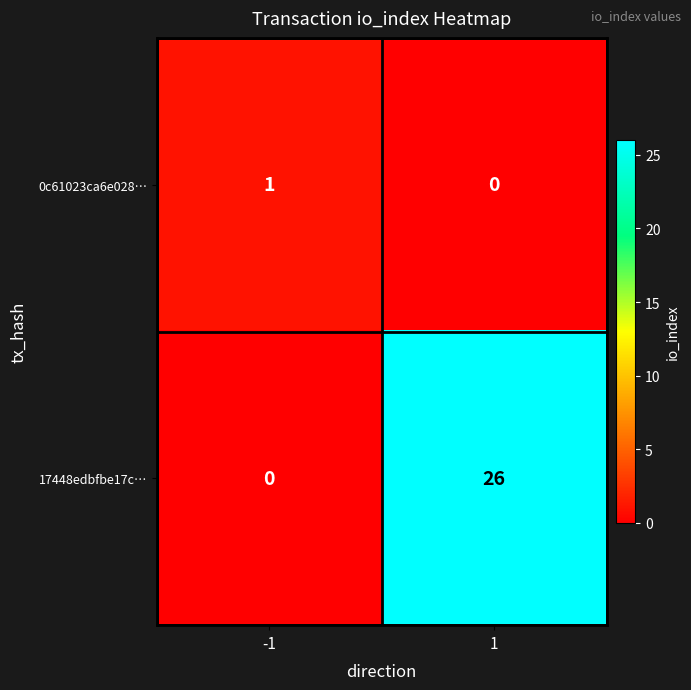

Which series has the largest range (max minus min)?

17448edbfbe17c…